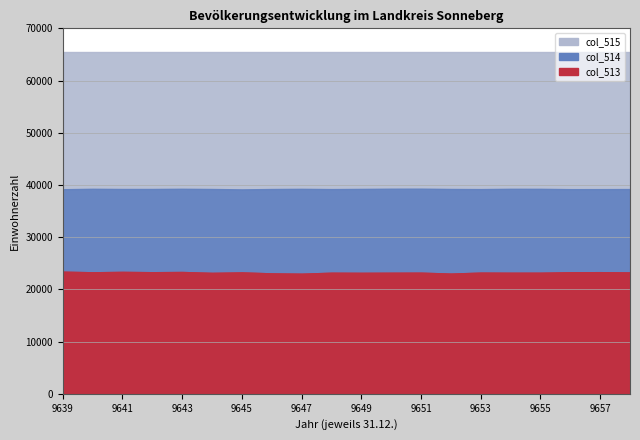

List the labels in order of col_515 value, largest first.

9639, 9640, 9641, 9642, 9643, 9644, 9645, 9646, 9647, 9648, 9649, 9650, 9651, 9652, 9653, 9654, 9655, 9656, 9657, 9658